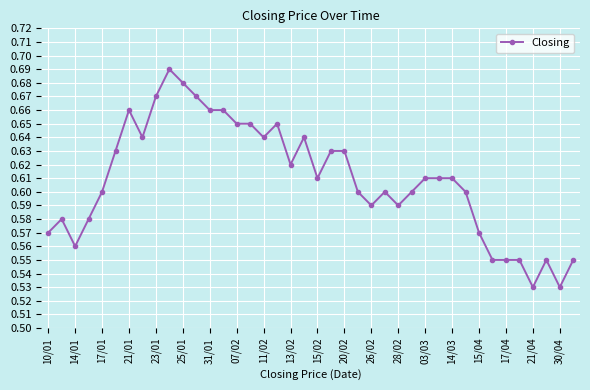

How many values are between 0 and 1?

40